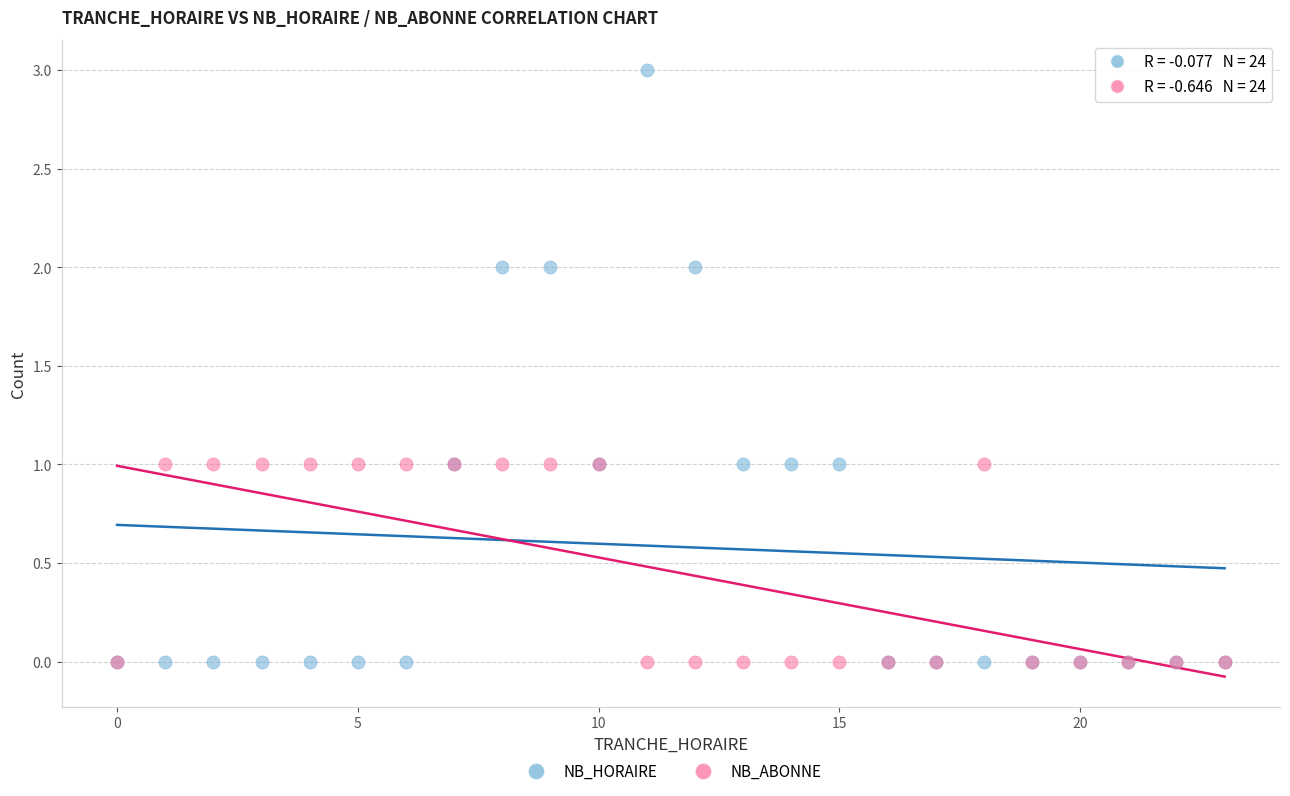

What are all the series names shown in the legend?

NB_HORAIRE, NB_ABONNE